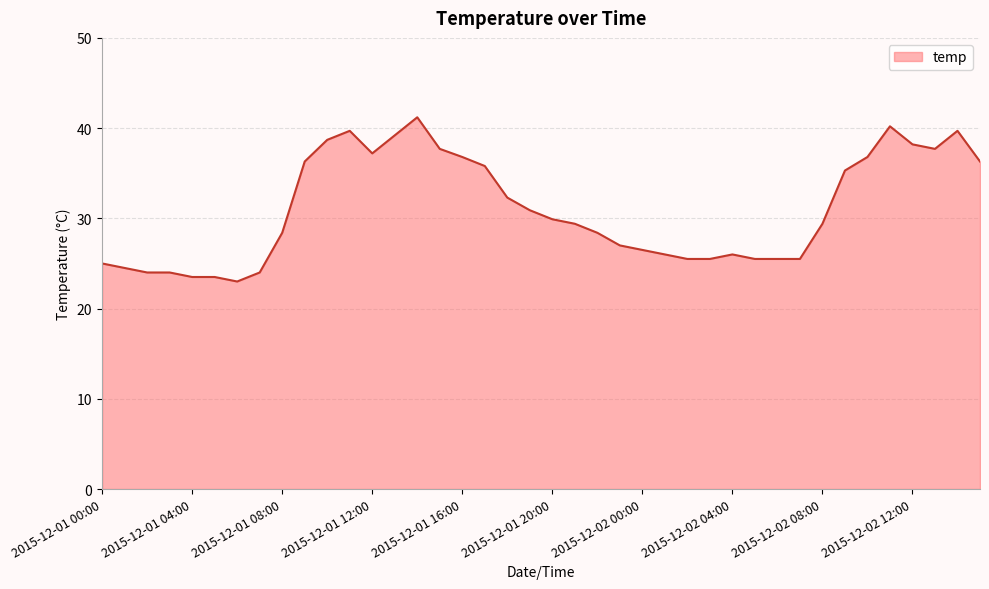

What is the greatest value displayed?

41.2